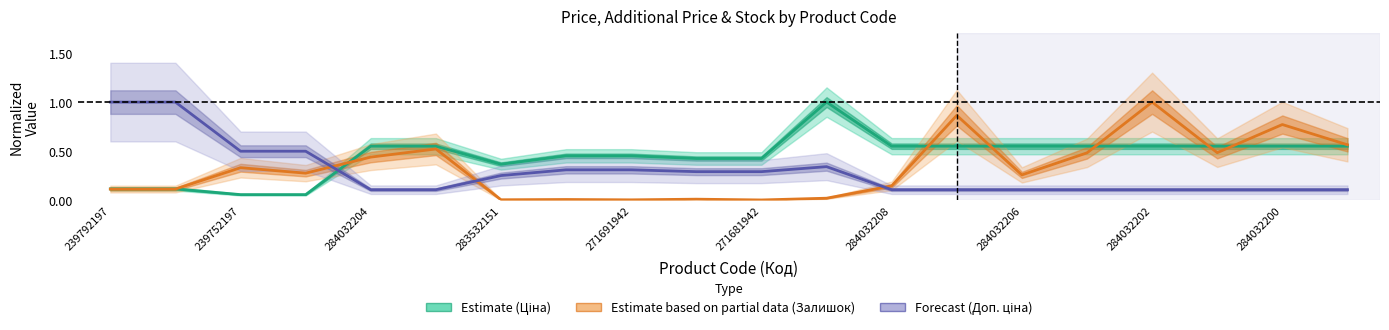

How many categories are shown in the chart?

20